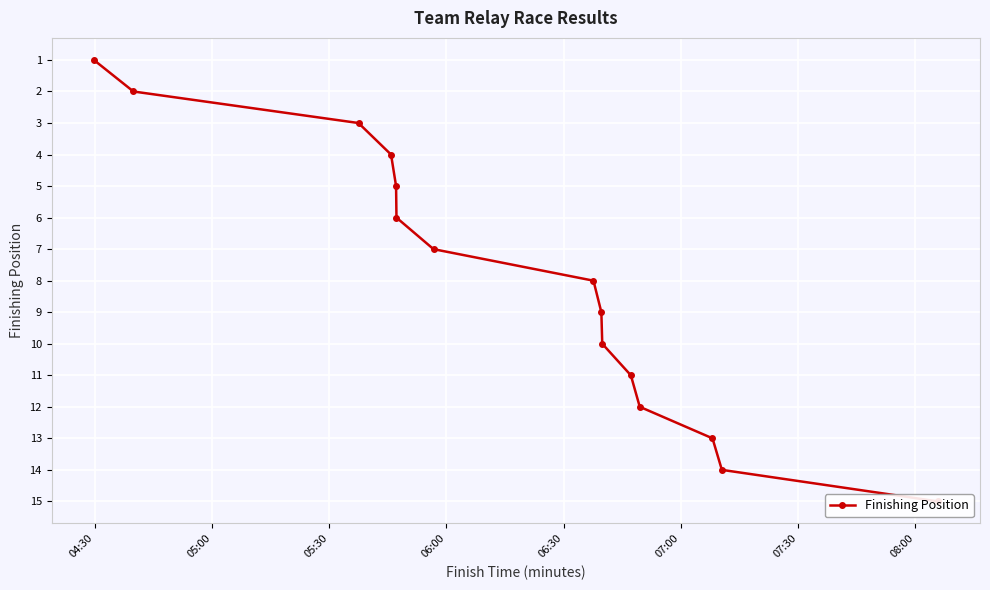

True or false: the data has more than 0 interior local peaks.

False